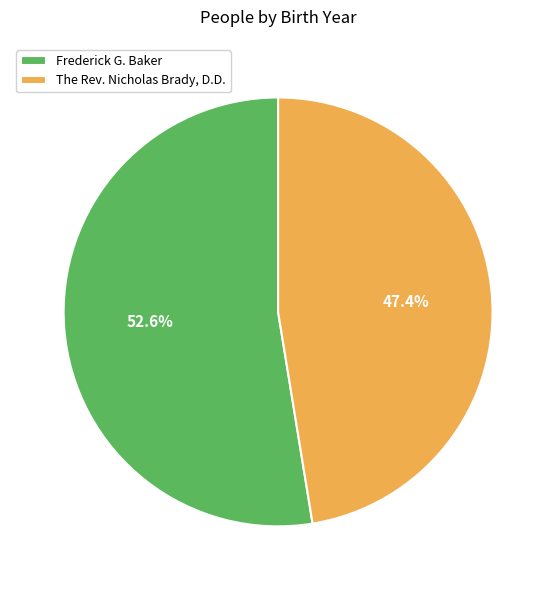

Does The Rev. Nicholas Brady, D.D. represent more than half of the total?

No